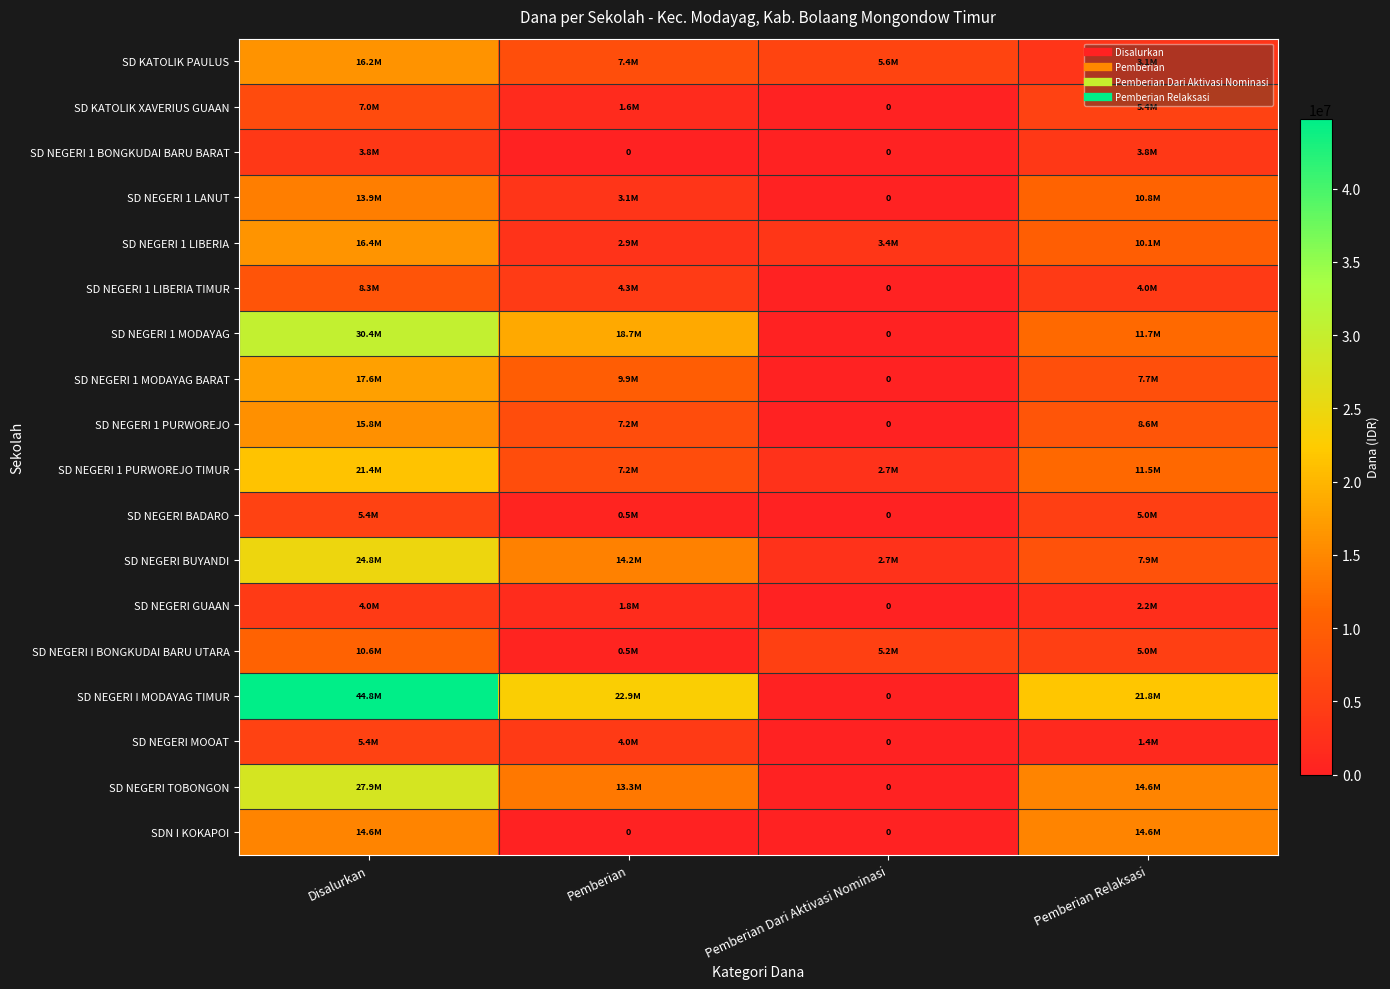

How many SDN I KOKAPOI values are between 0 and 14625000?

4